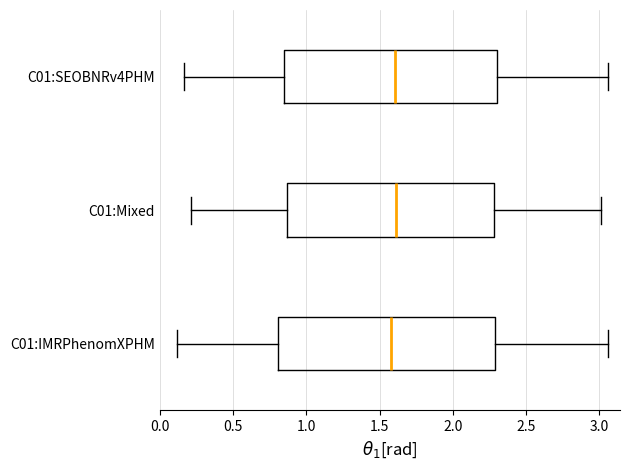

Where is the left edge of the box for C01:IMRPhenomXPHM on the x-axis? The values are not printed on the chart, so give them approximately, as read against the axis.

0.80